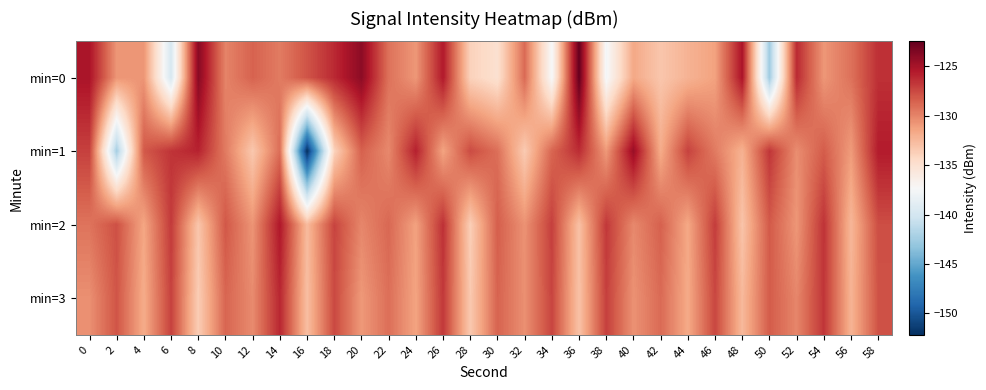

Between 38 and 50, which series saw the biggest shift?

min=0